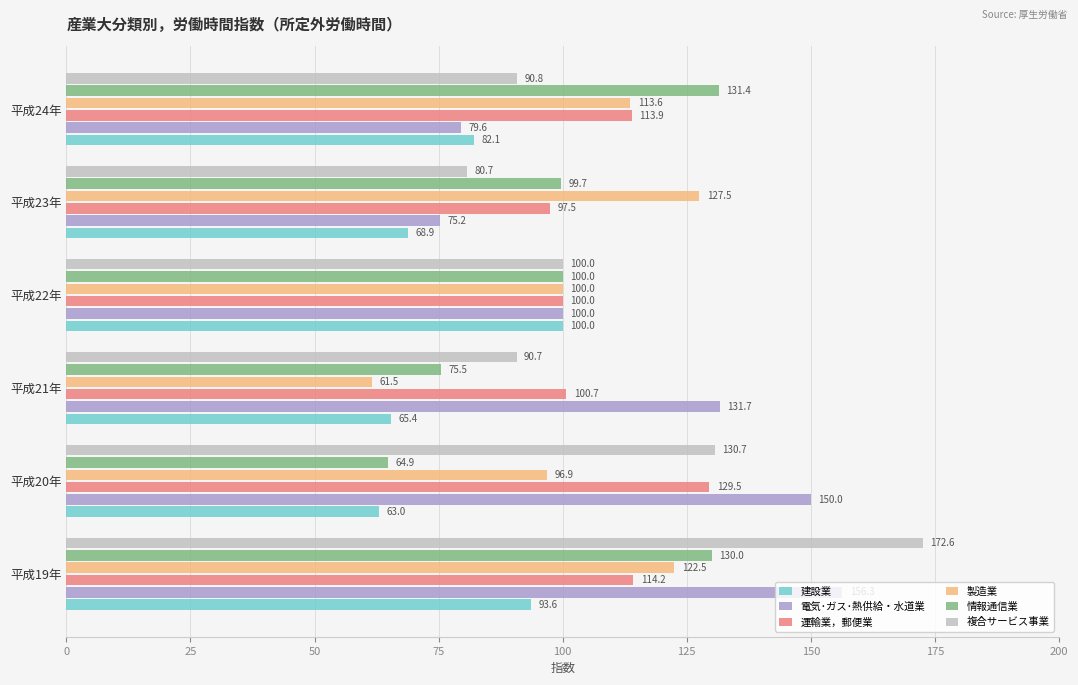

What is the minimum value shown in the chart?

61.5